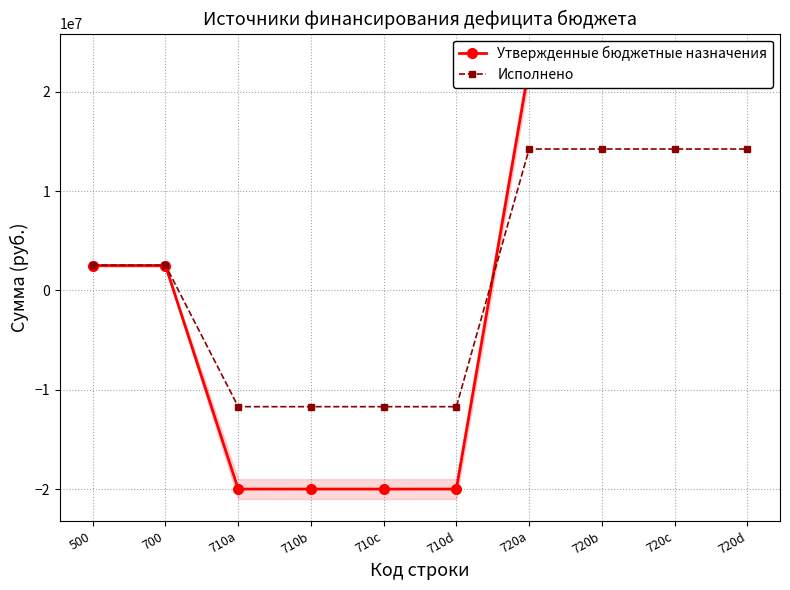

At how many categories does at least one series exceed 17336609?

4